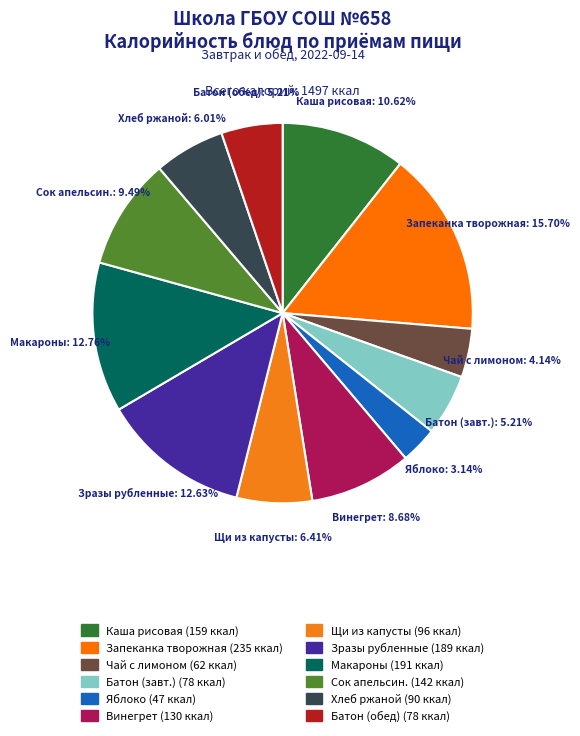

Is there a majority slice in this chart?

No